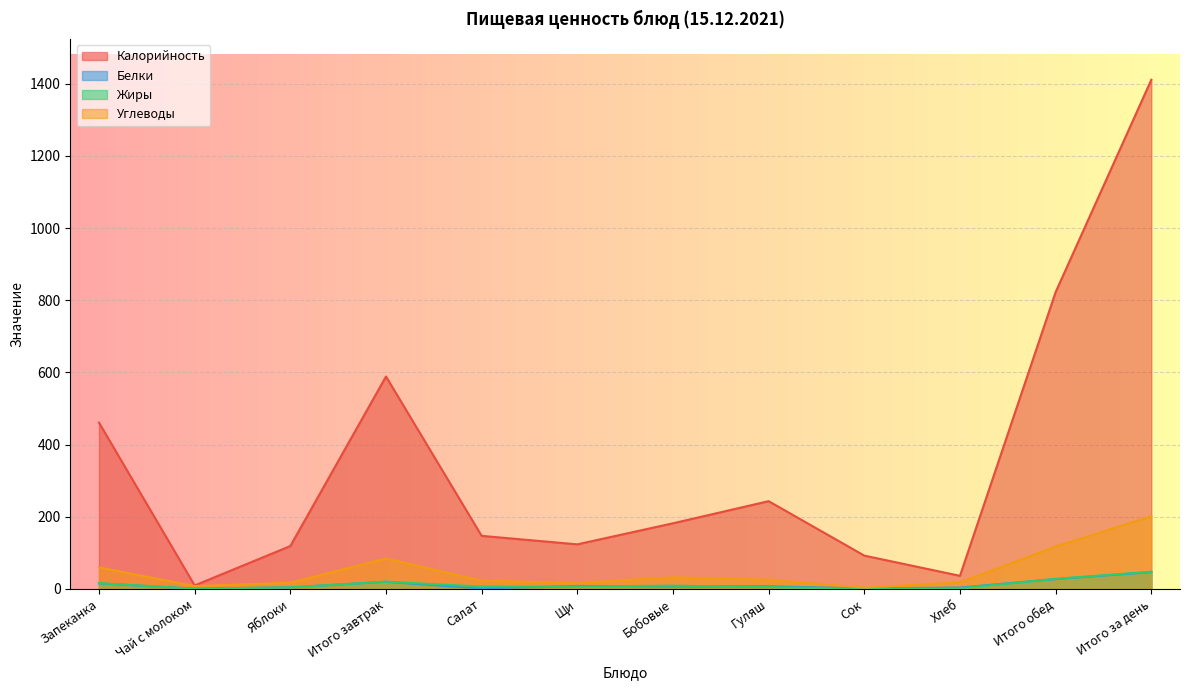

At which label does Углеводы reach its peak?

Итого за день